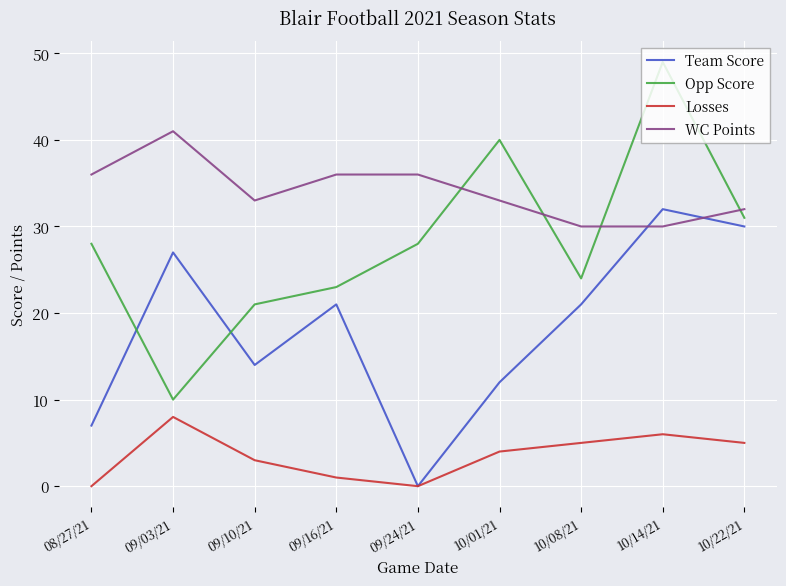

What position from the left is 09/10/21?

3